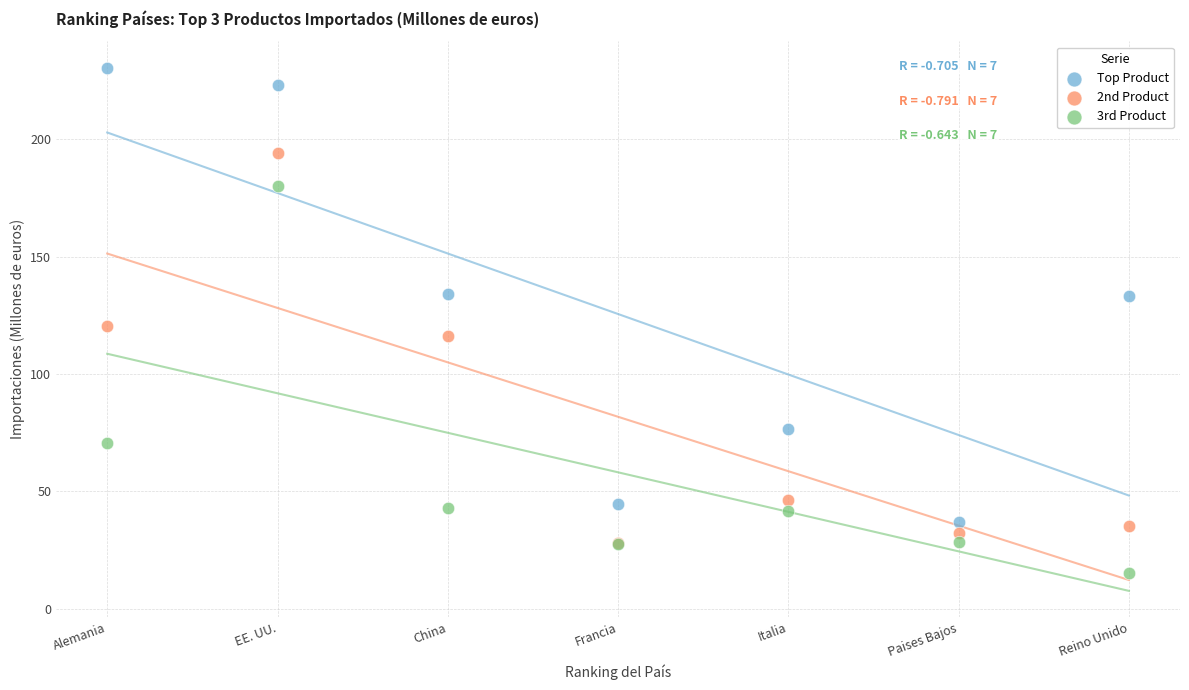

In the 2nd Product series, what Y value is closest to 110?

116.3